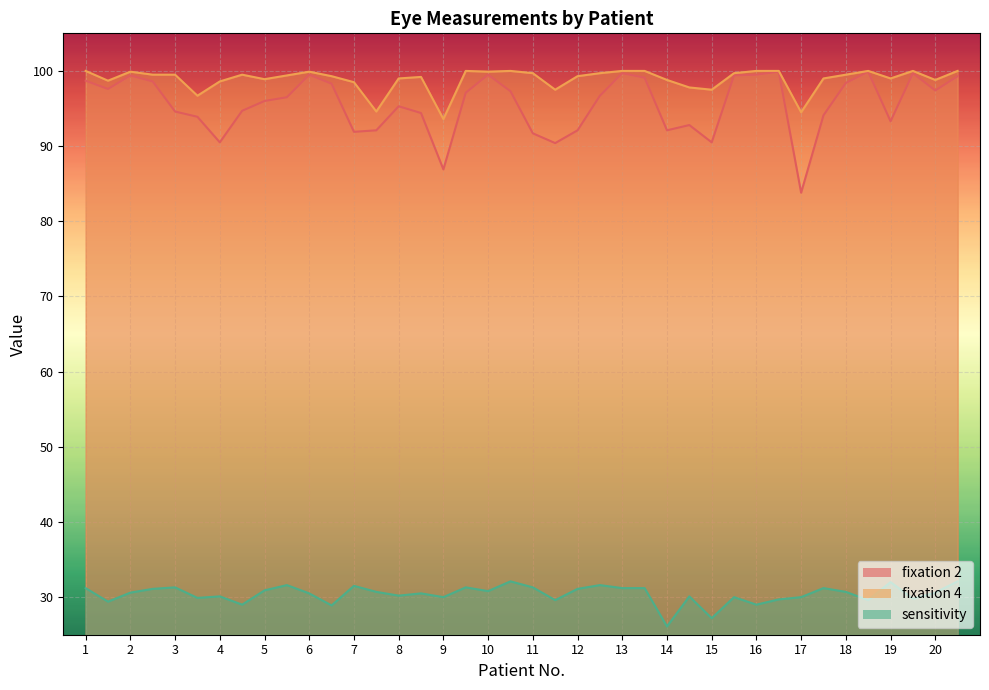

In fixation 2, how many points are higher than both neighbors (excluding endpoints)?

9